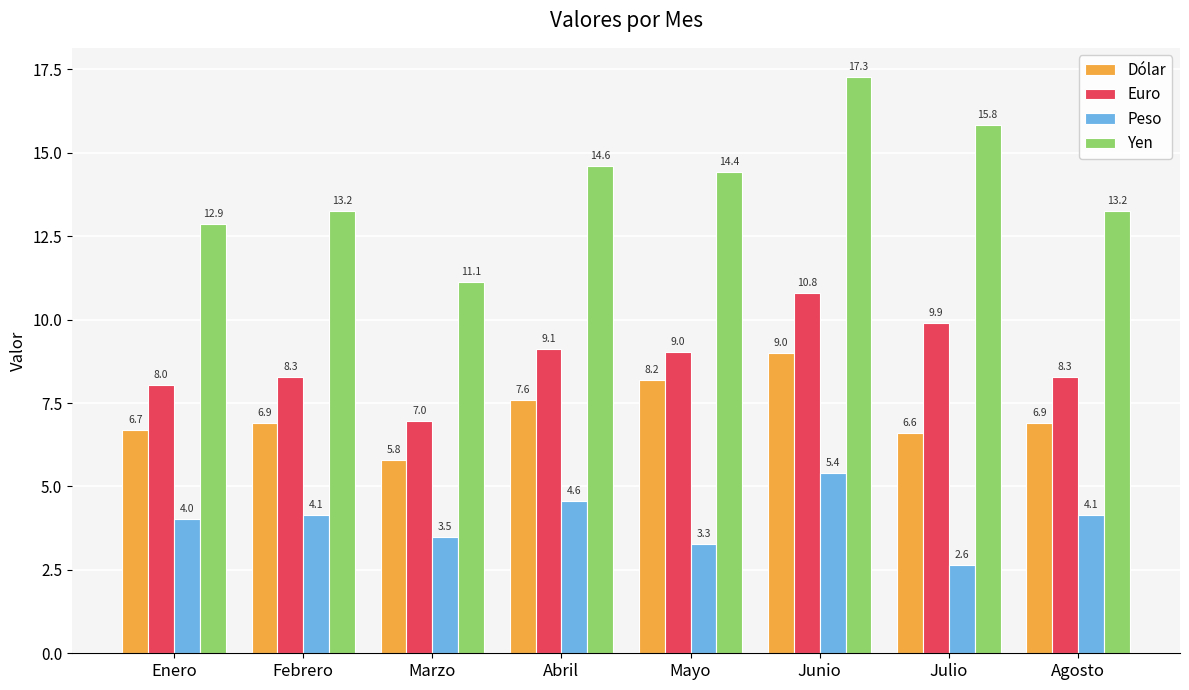

How many data points in Dólar are less than 6?

1